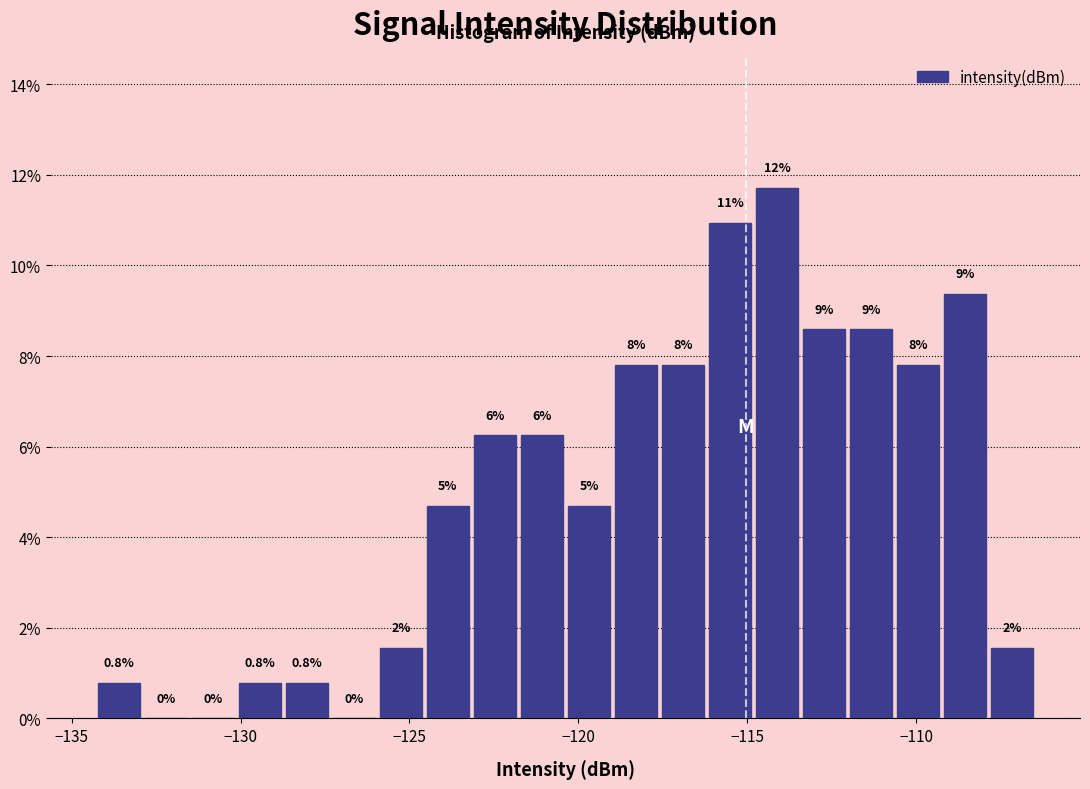

Around what value on the x-axis is the tallest bar? Give the approximate position of its centre, as read against the axis.

-114.0